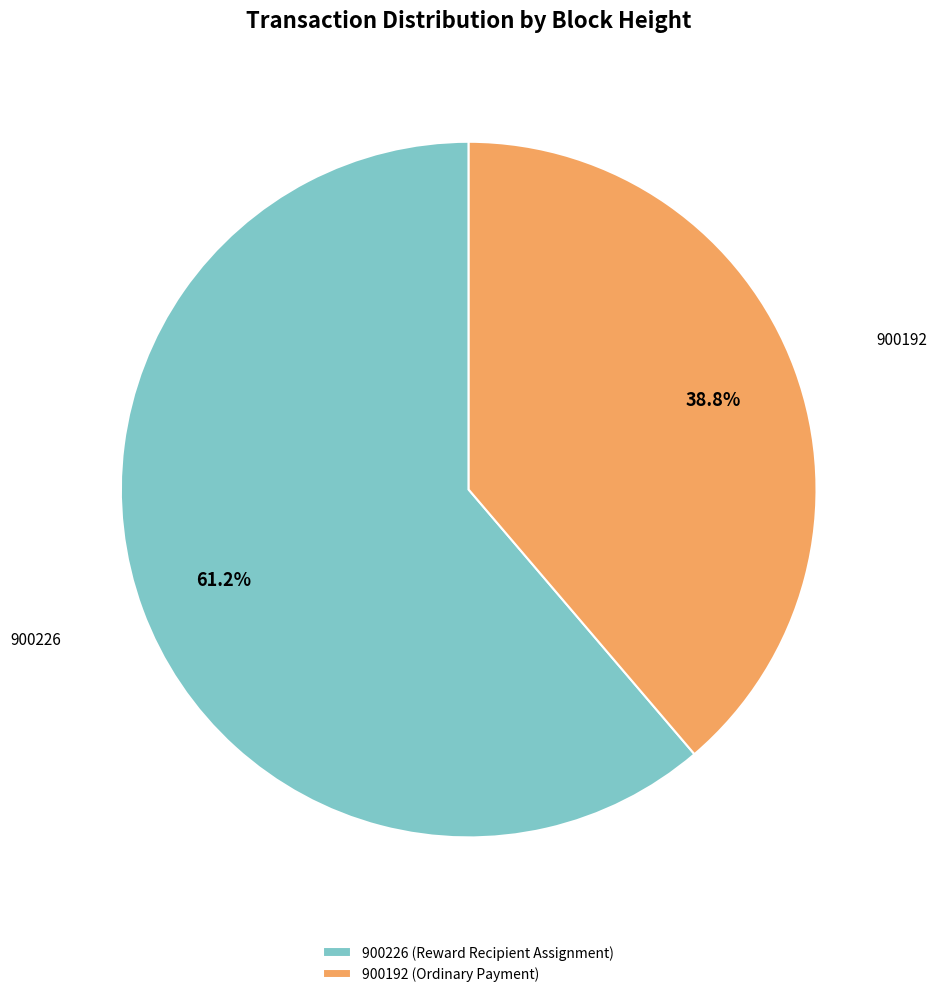

How many segments does this pie chart have?

2